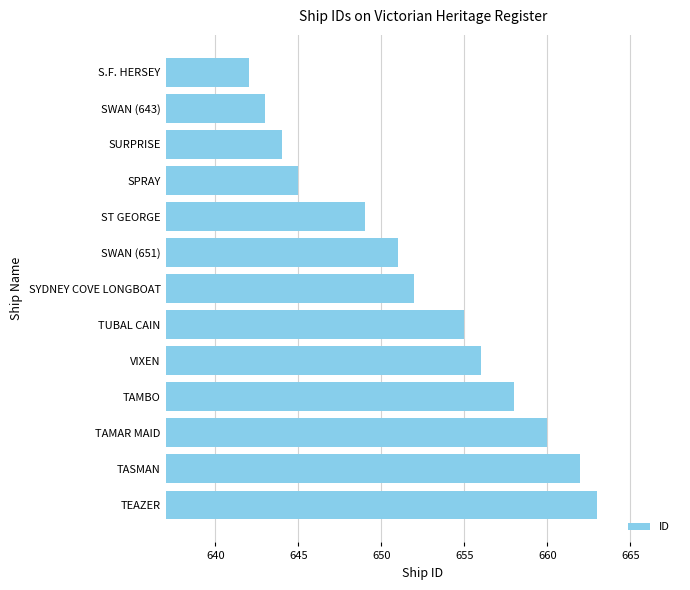

What position from the top is TUBAL CAIN?

8